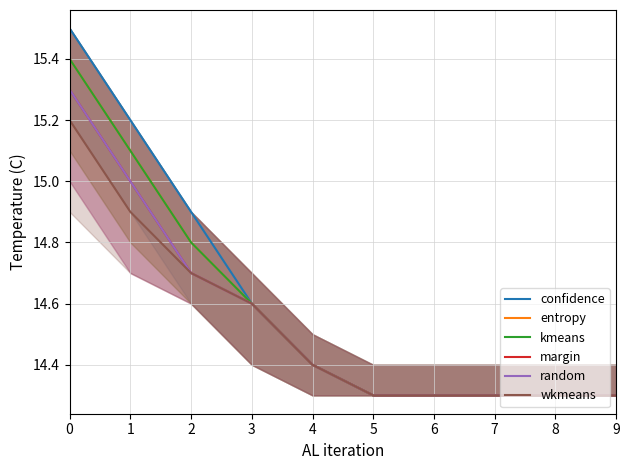

How many series are shown in this chart?

6